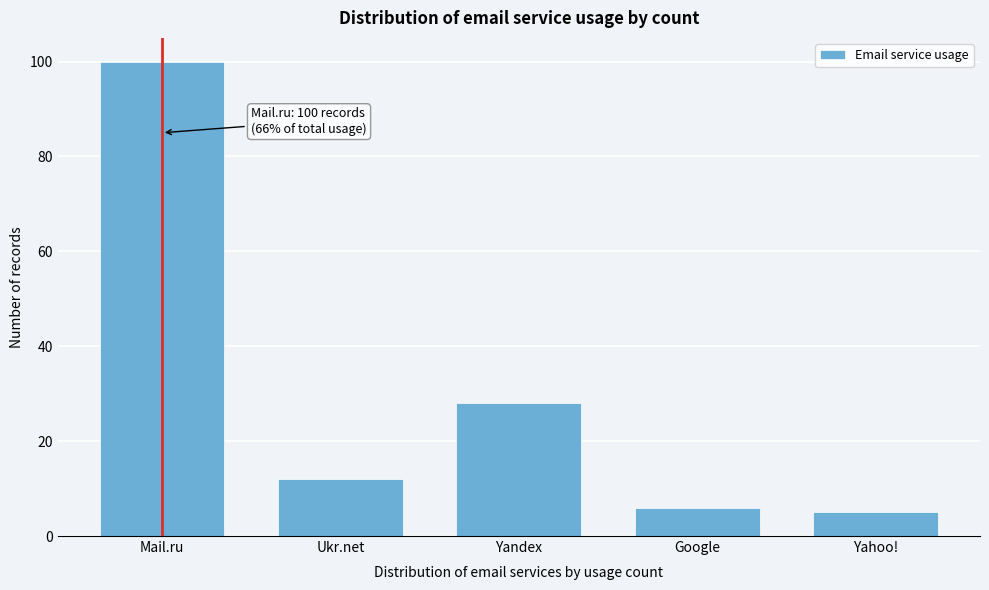

Reading left to right, extract all data points from this chart.

Mail.ru=100	Ukr.net=12	Yandex=28	Google=6	Yahoo!=5